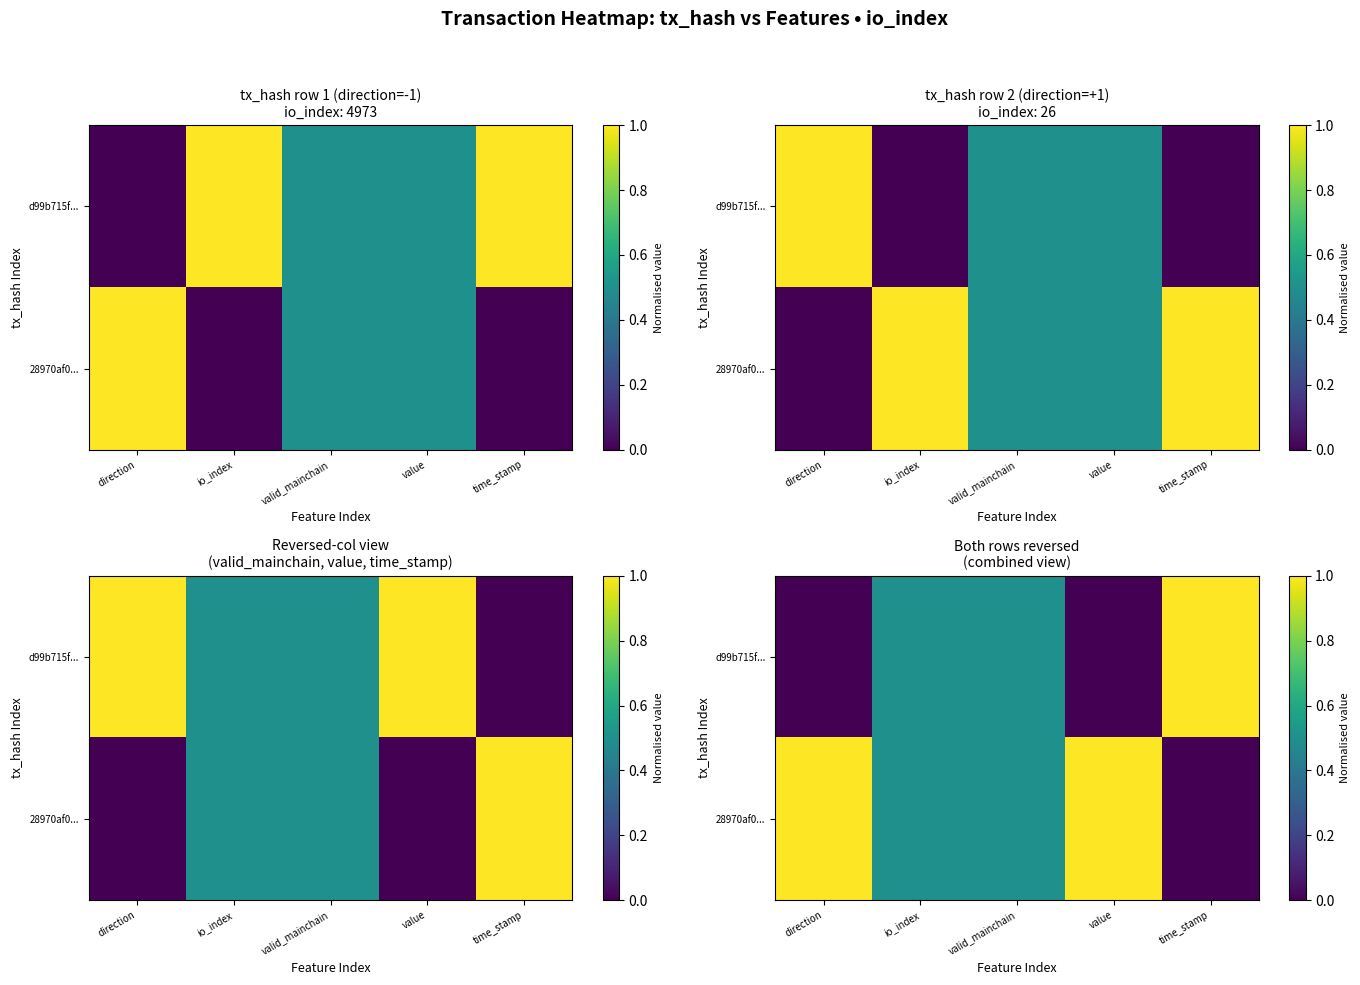

Which category has the lowest value across all series?

direction